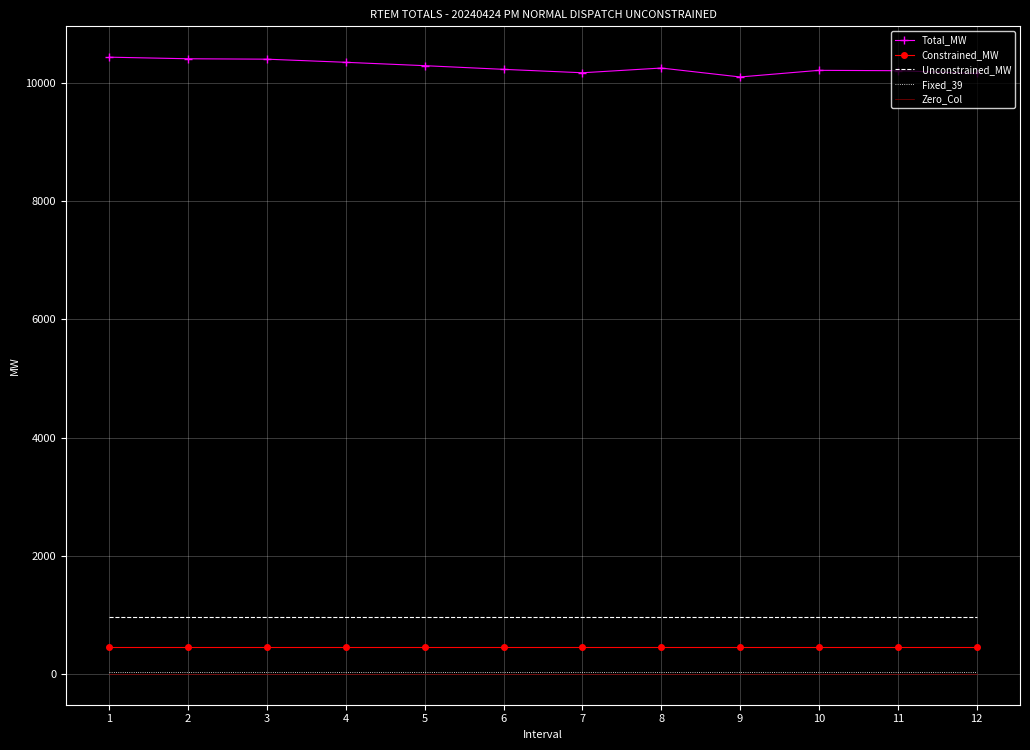

Read the Constrained_MW value at 9.

455.5